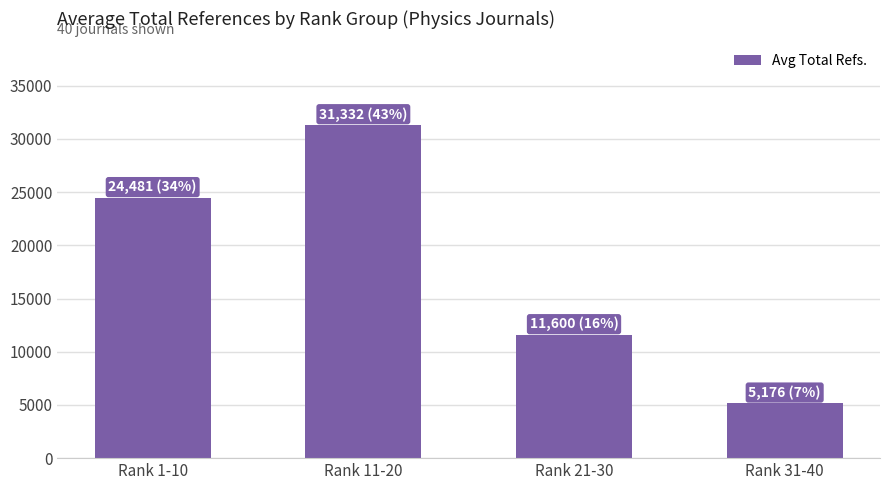

What is the difference between the maximum and minimum values?

26156.0